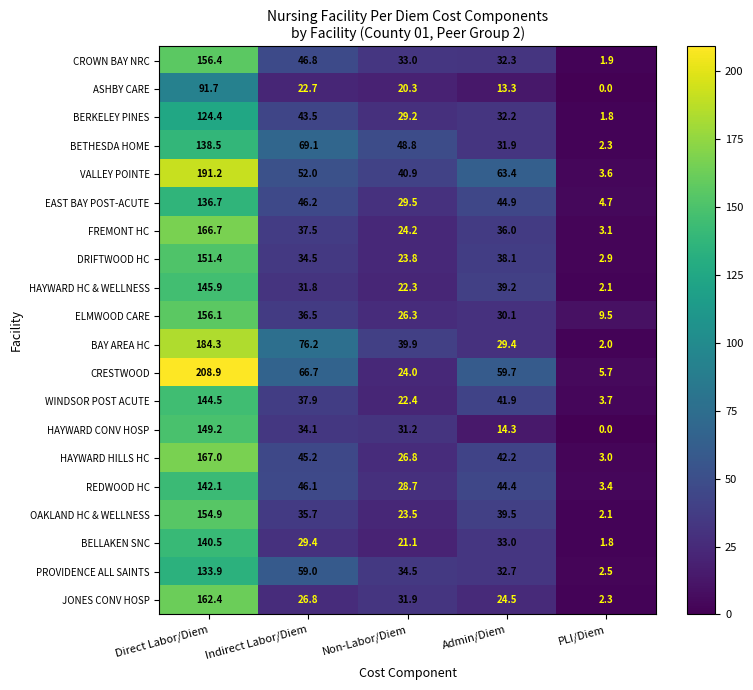

Rank the categories by BELLAKEN SNC value from highest to lowest.

Direct Labor/Diem, Admin/Diem, Indirect Labor/Diem, Non-Labor/Diem, PLI/Diem